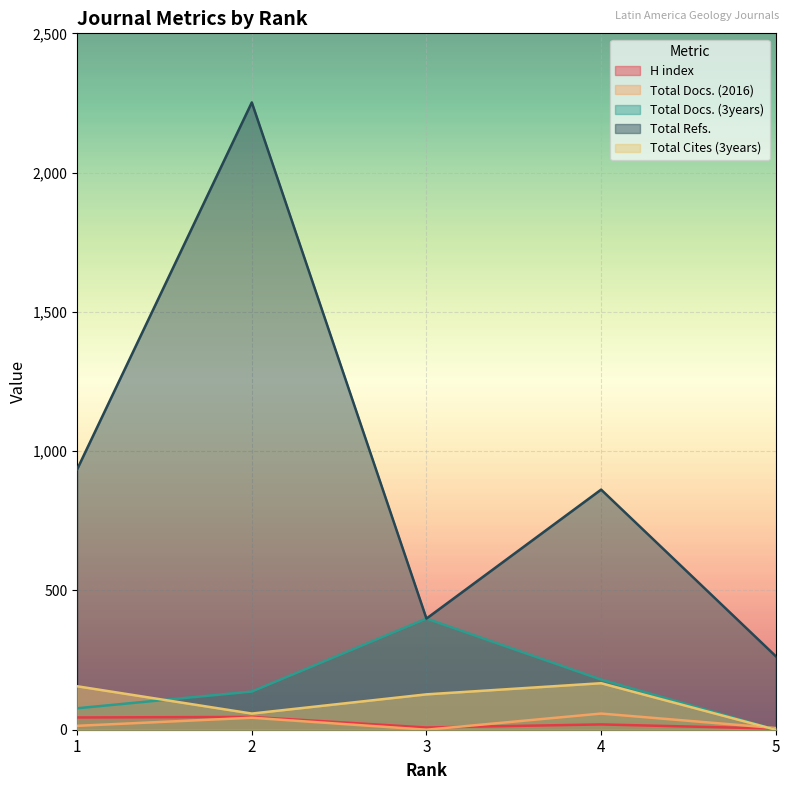

How many interior local peaks does the Total Refs. series have?

2